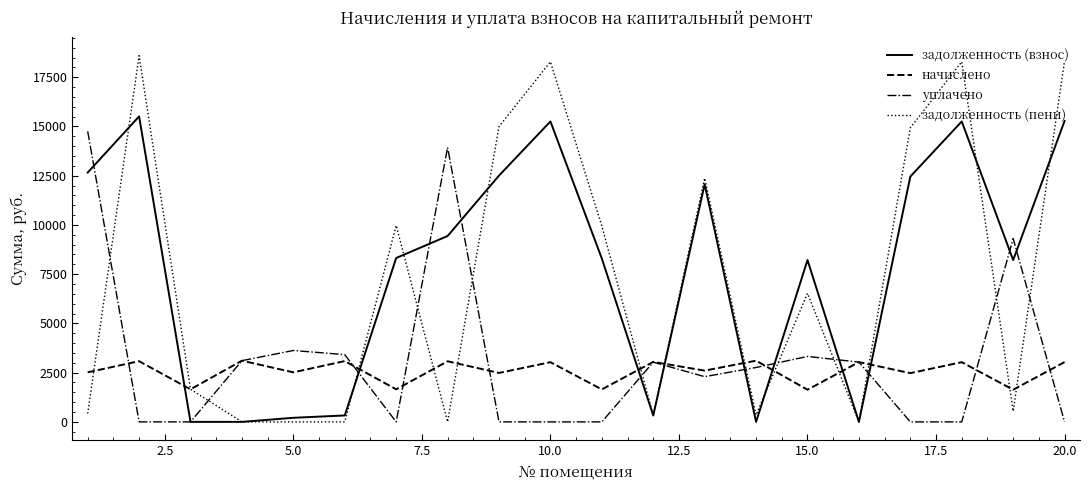

Which series has the widest spread of values?

задолженность (пени)